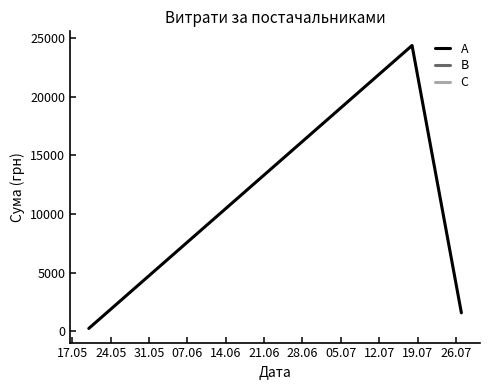

What is the maximum value for A?

24369